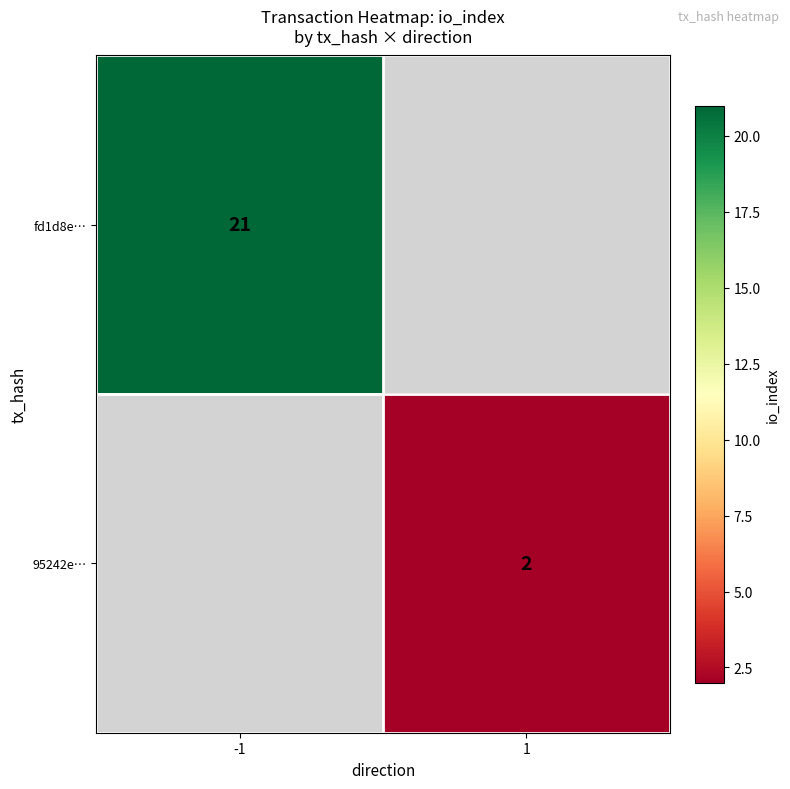

Which has a higher value, 1 or -1?

-1